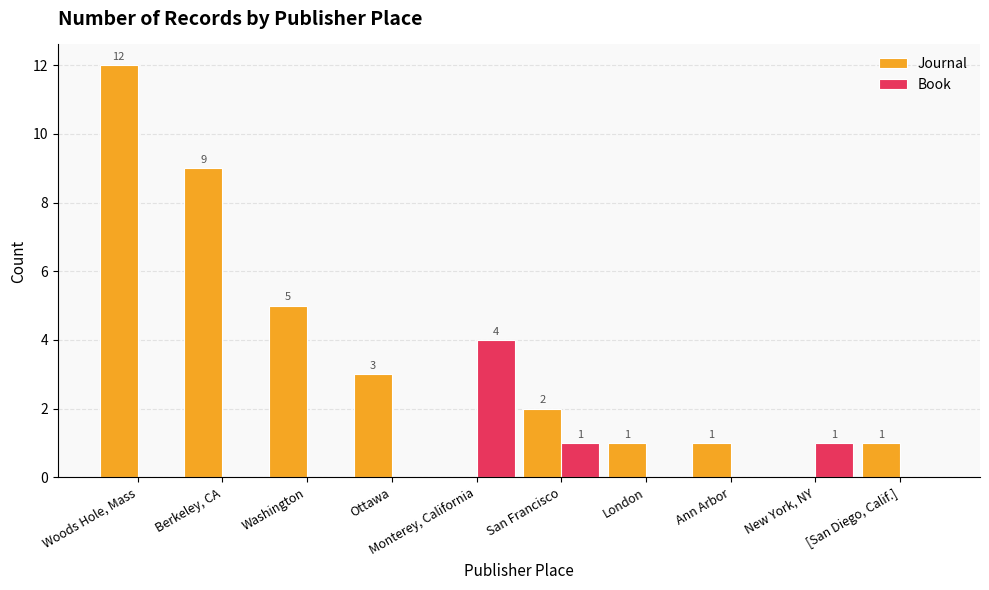

How many distinct data groups are displayed?

2